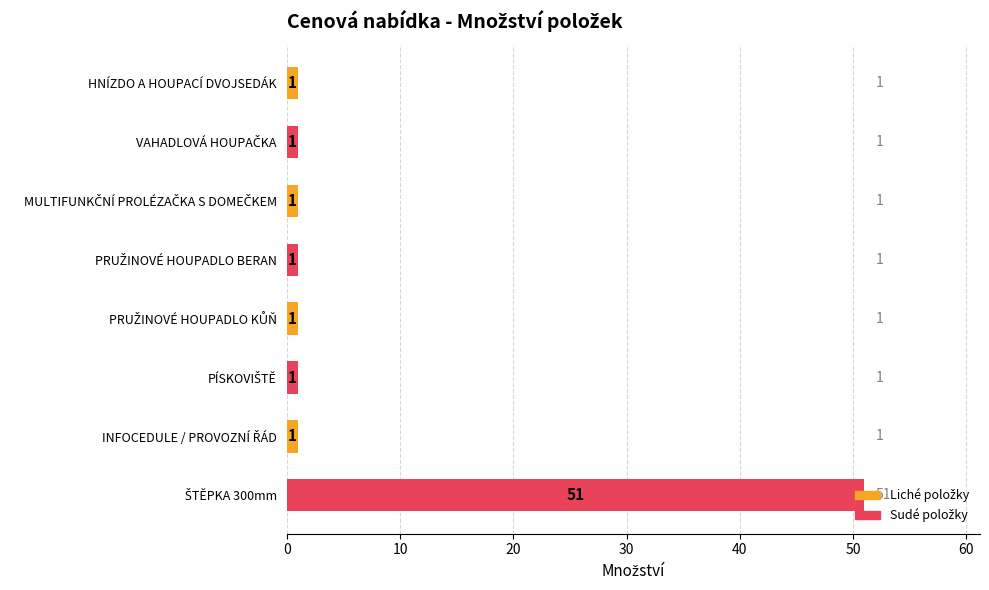

What is the value of the 7th bar from the top?

1